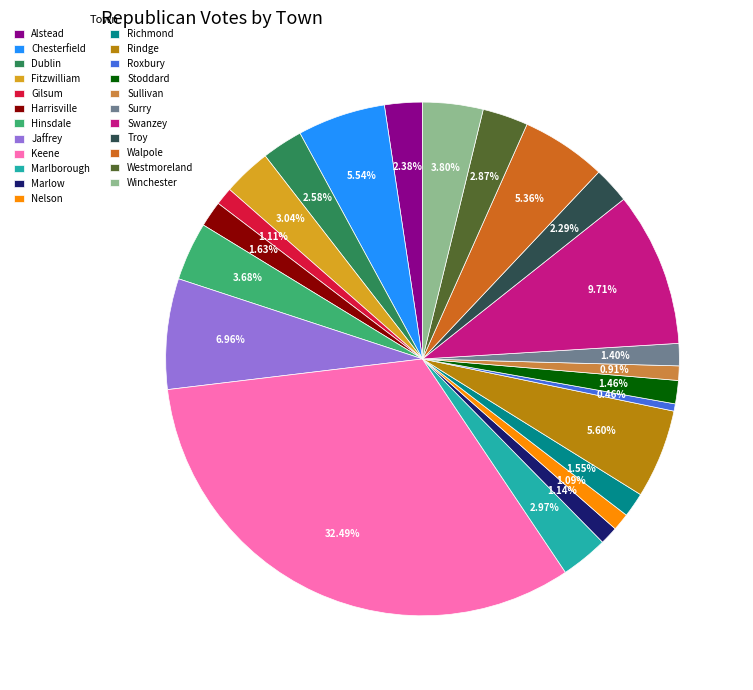

To the nearest percent, what portion does Rindge represent?

6%